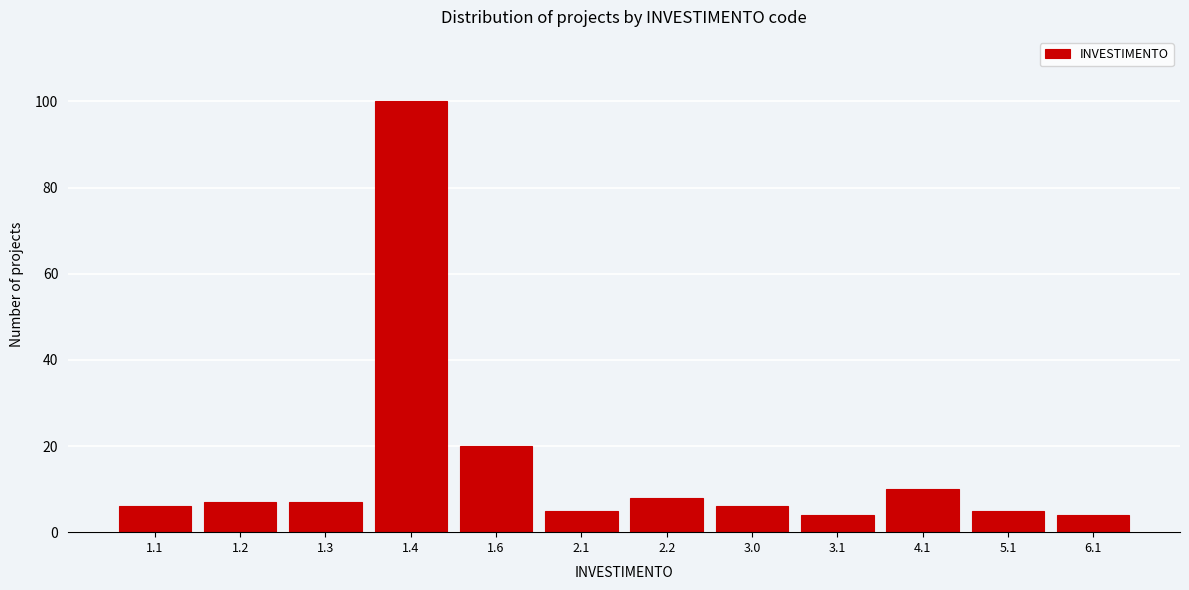

Reading right to left, what are all the values shown in this chart?

4	5	10	4	6	8	5	20	100	7	7	6